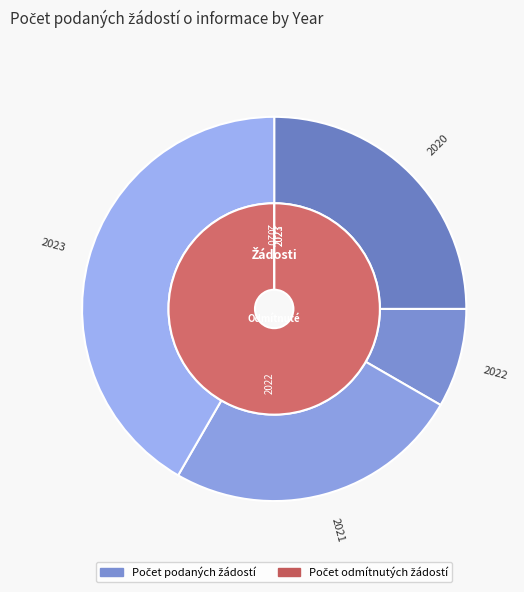

Which has a higher value, 2022 or 2021?

2021